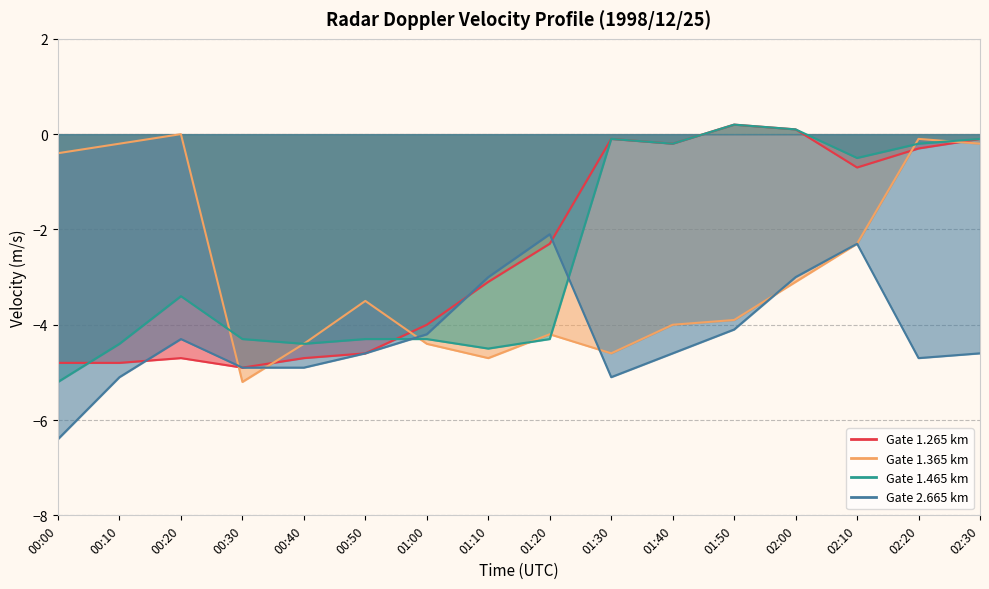

True or false: 2.665 and 1.365 cross at least once.

True